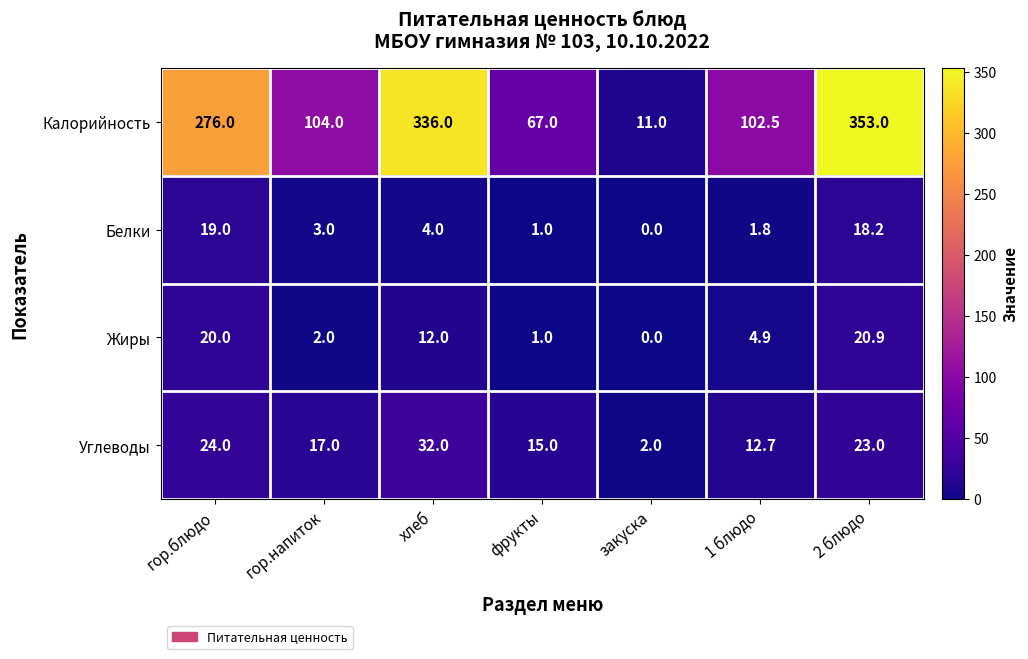

What is the sum of all Калорийность values?

1249.5